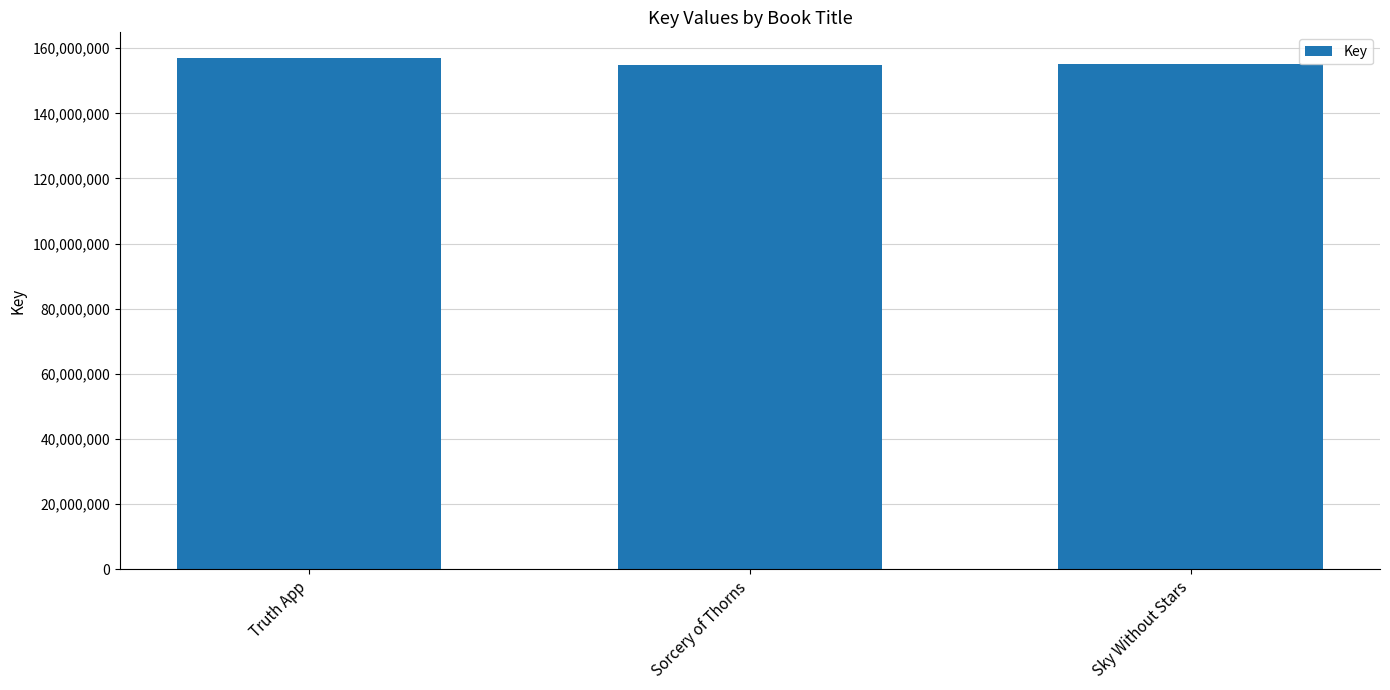

Where does the data first go above 155210328?

Truth App